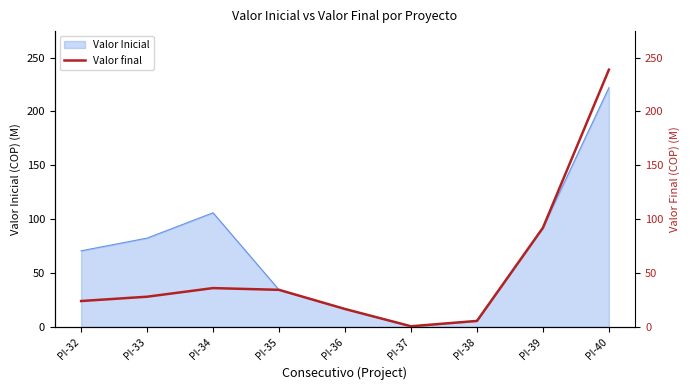

What is the smallest value displayed?

0.6